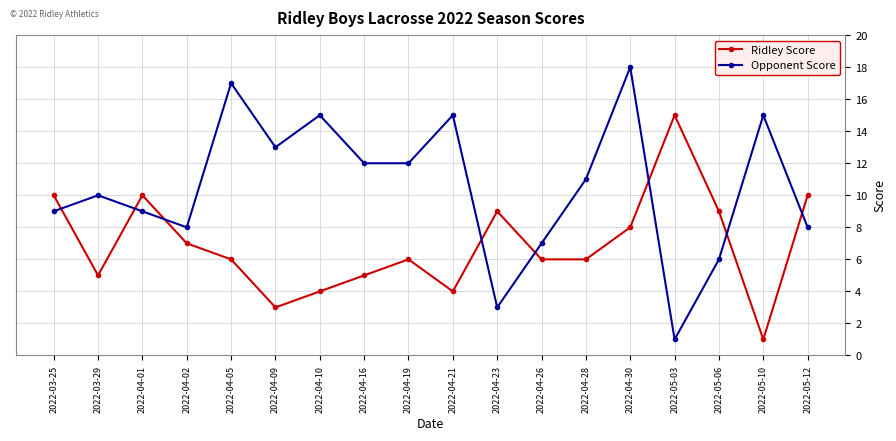

Reading left to right, transcribe all the data shown in this chart.

Ridley Score: 2022-03-25=10	2022-03-29=5	2022-04-01=10	2022-04-02=7	2022-04-05=6	2022-04-09=3	2022-04-10=4	2022-04-16=5	2022-04-19=6	2022-04-21=4	2022-04-23=9	2022-04-26=6	2022-04-28=6	2022-04-30=8	2022-05-03=15	2022-05-06=9	2022-05-10=1	2022-05-12=10
Opponent Score: 2022-03-25=9	2022-03-29=10	2022-04-01=9	2022-04-02=8	2022-04-05=17	2022-04-09=13	2022-04-10=15	2022-04-16=12	2022-04-19=12	2022-04-21=15	2022-04-23=3	2022-04-26=7	2022-04-28=11	2022-04-30=18	2022-05-03=1	2022-05-06=6	2022-05-10=15	2022-05-12=8